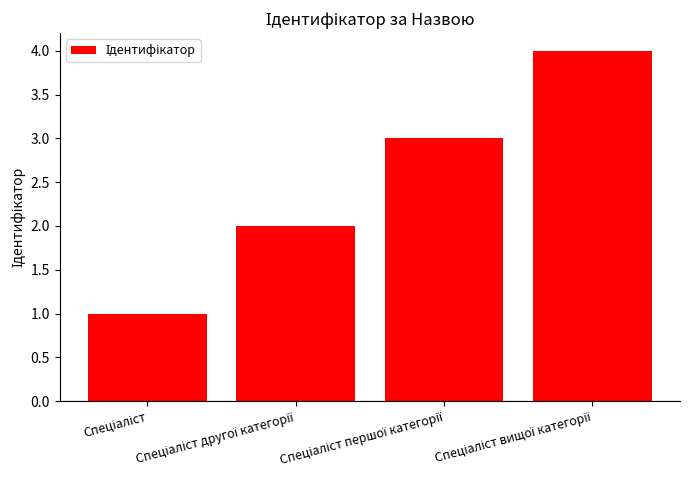

What is the maximum value shown in the chart?

4